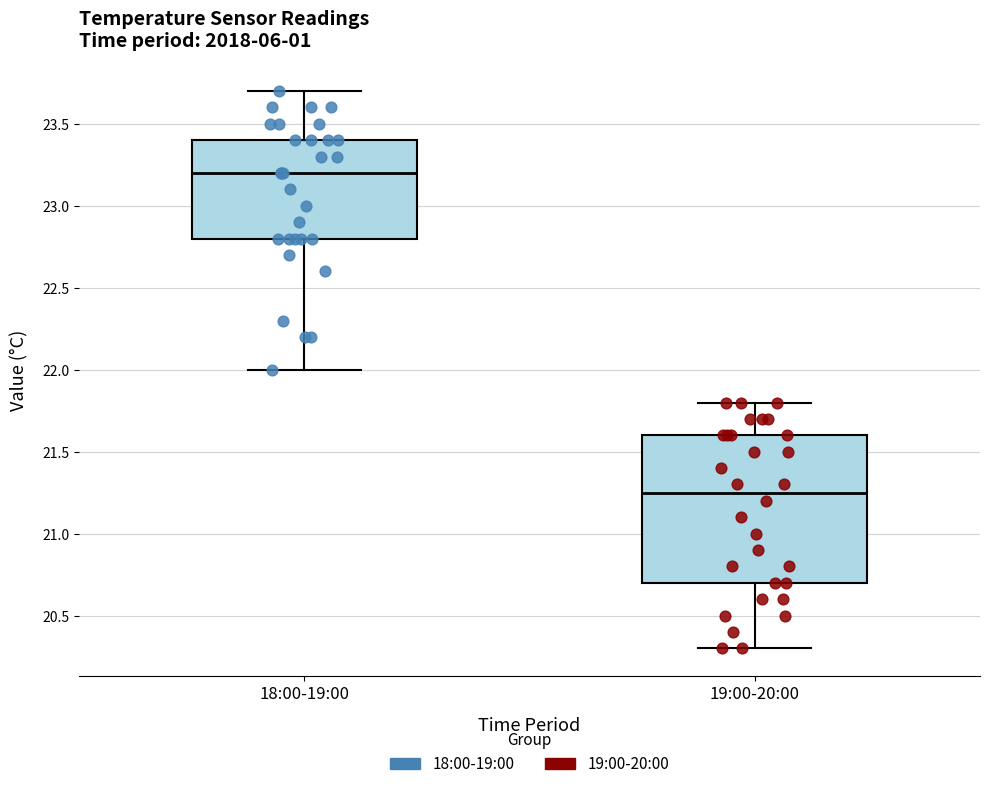

Which box's median line is the highest?

18:00-19:00